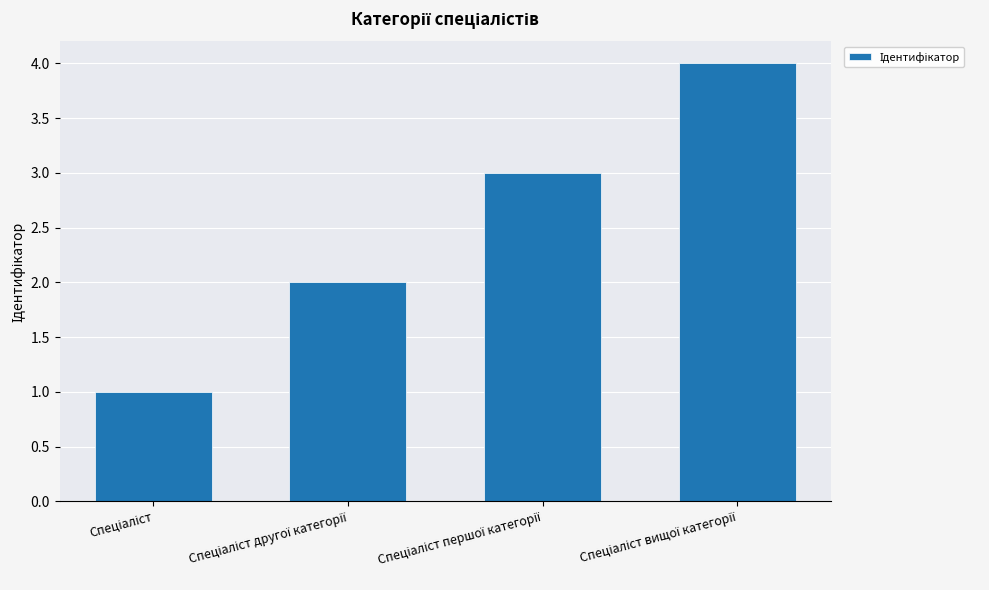

Count the values in the range 2 to 4.

3